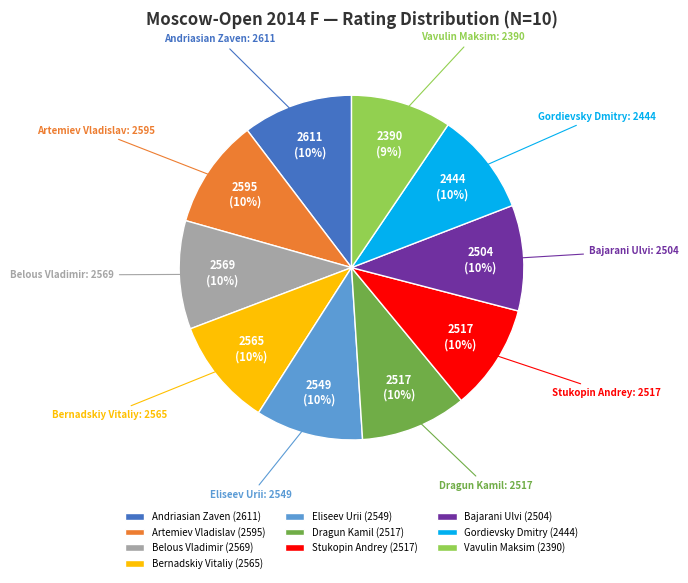

The Andriasian Zaven (2611) slice represents 10% of the pie. True or false?

True